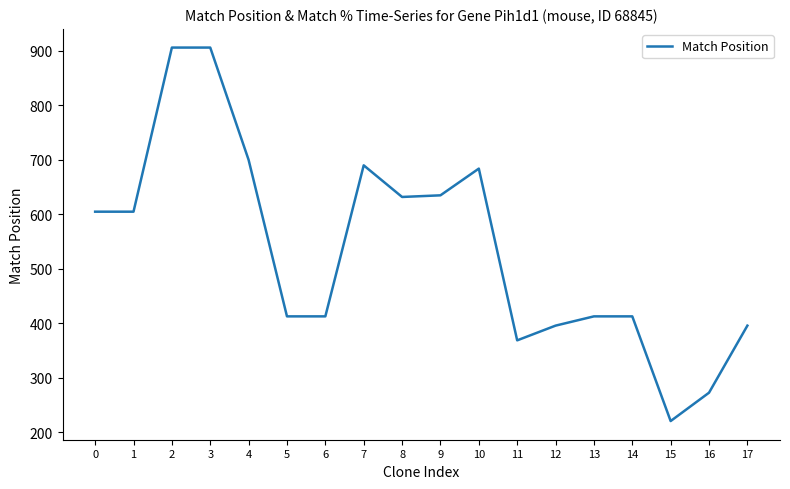

What is the difference between the maximum and minimum values?

685